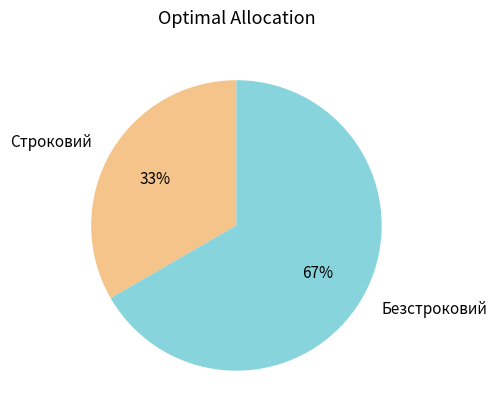

The Безстроковий slice represents 67% of the pie. True or false?

True